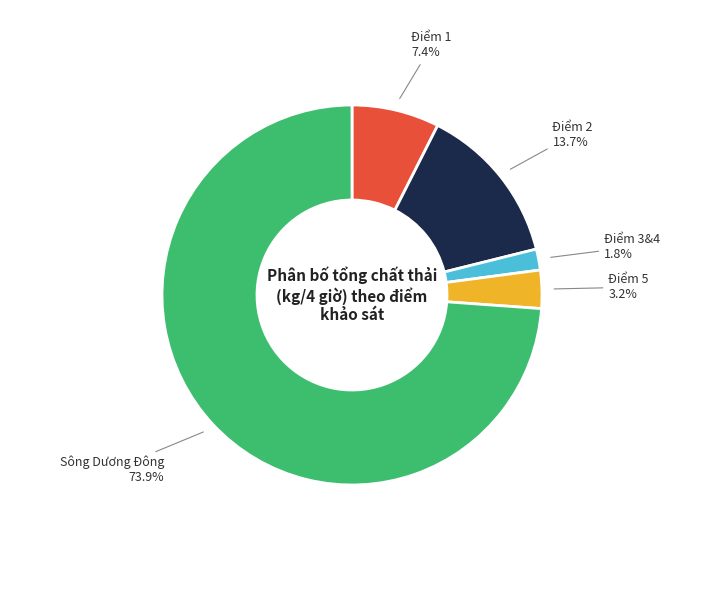

To the nearest percent, what percentage of the pie is Điểm 5?

3%